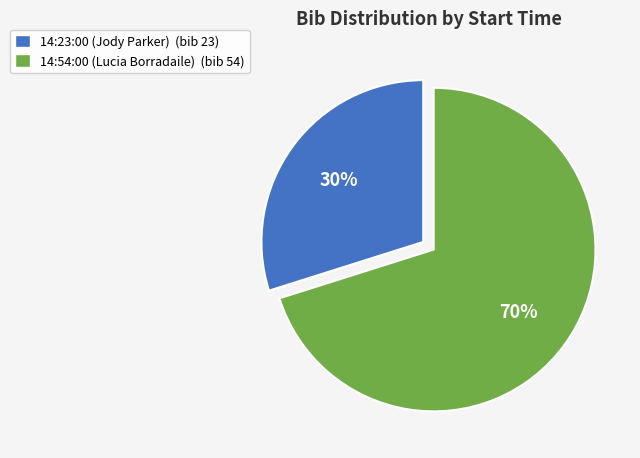

To the nearest percent, what is the difference between the largest and smallest slice percentages?

40%